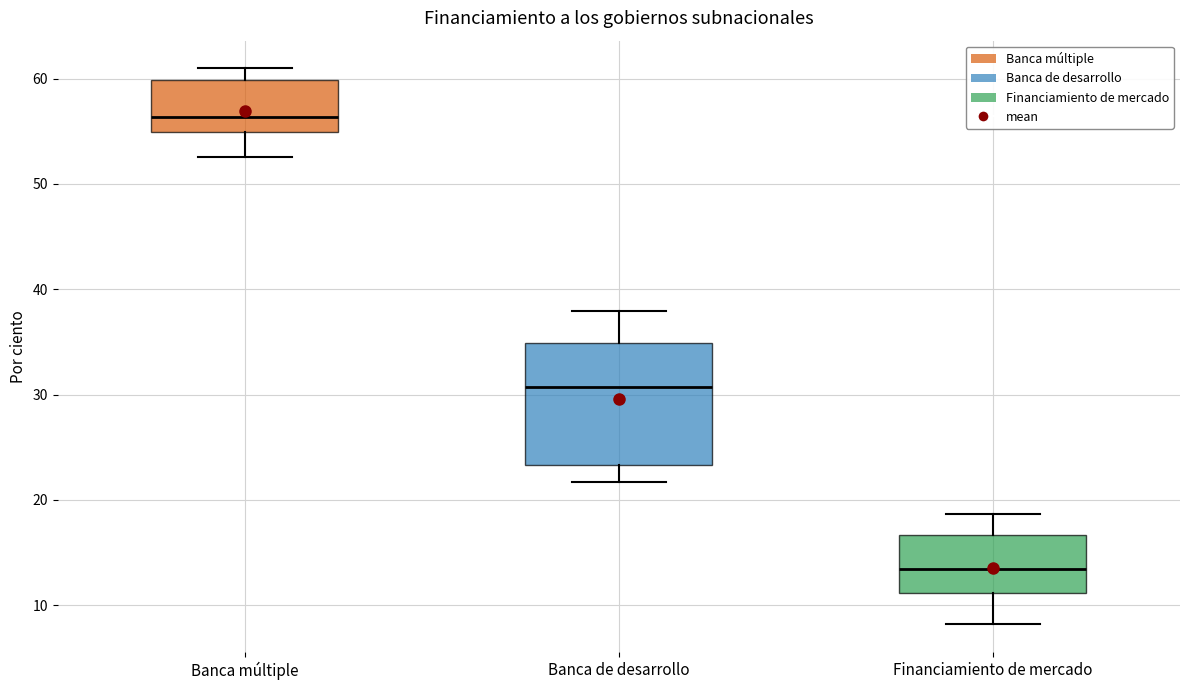

Which box is the tallest, from its lower edge to its upper edge?

Banca de desarrollo